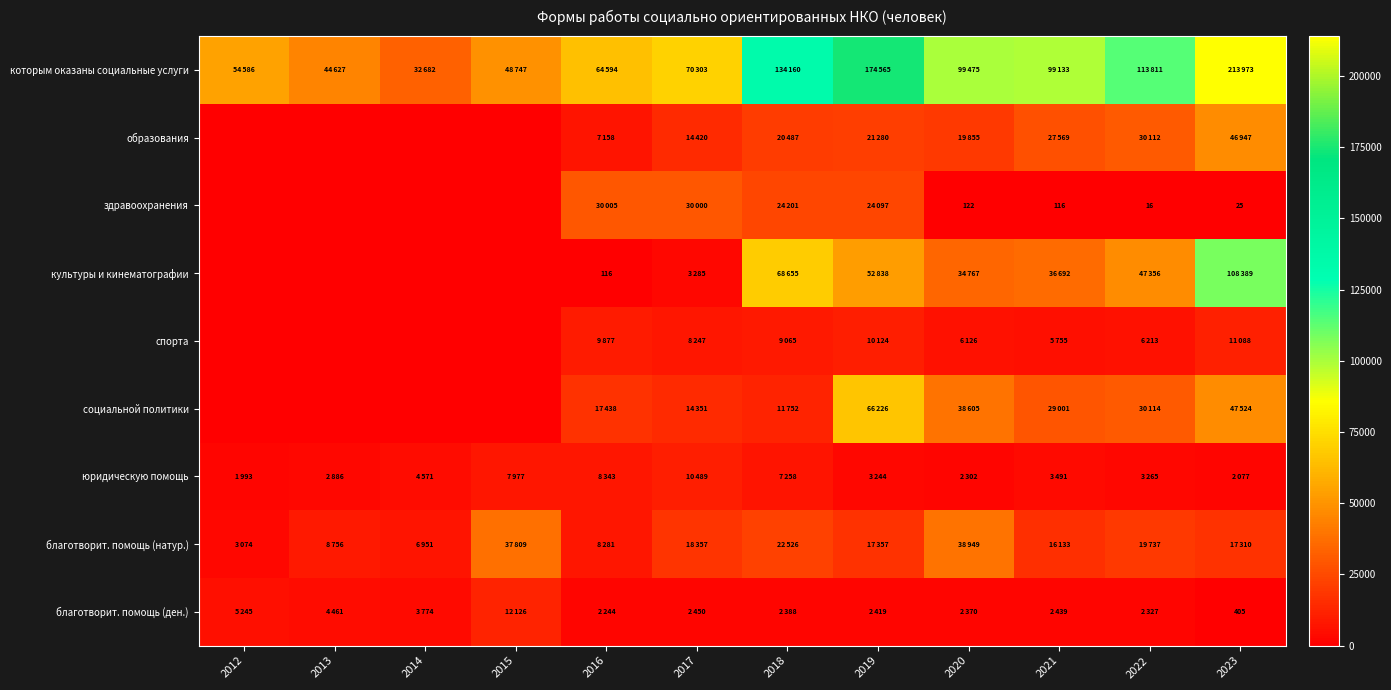

How many distinct data groups are displayed?

9